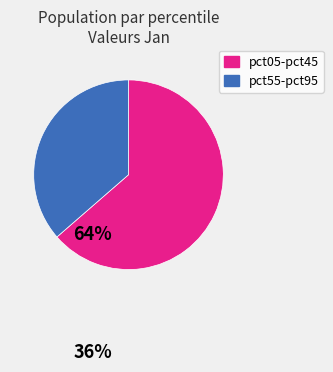

Is there any slice that represents more than half of the pie?

Yes